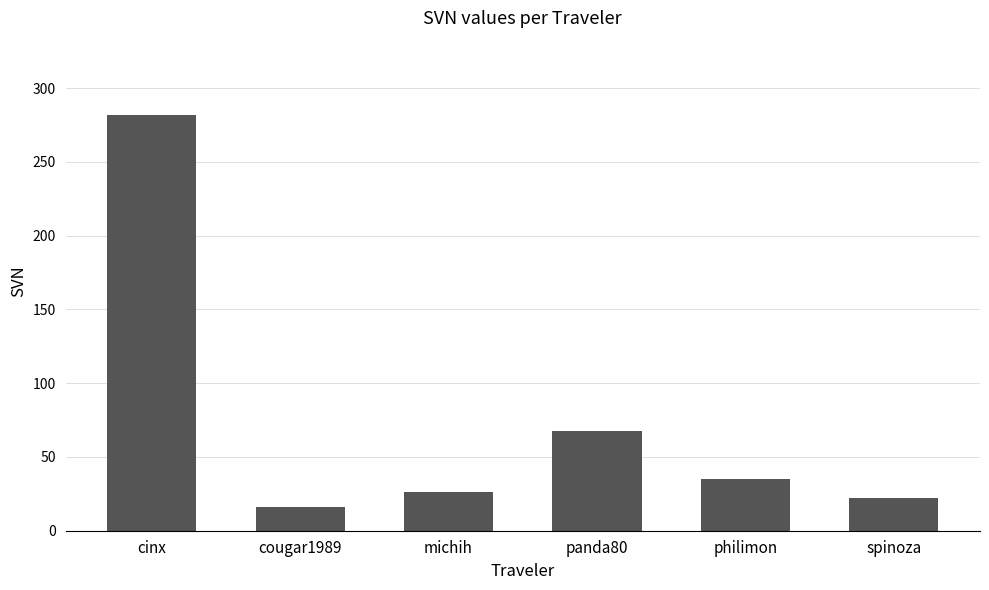

What is the value of the 2nd bar from the left?

15.8